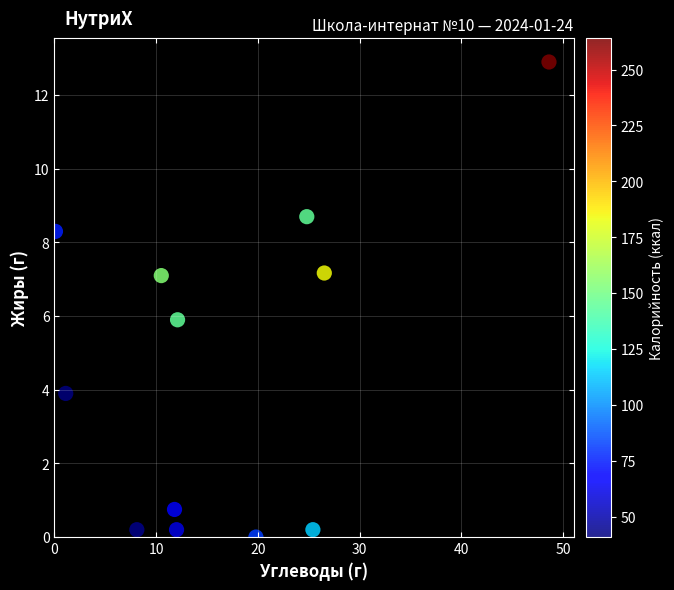

What is the average X value?

16.7